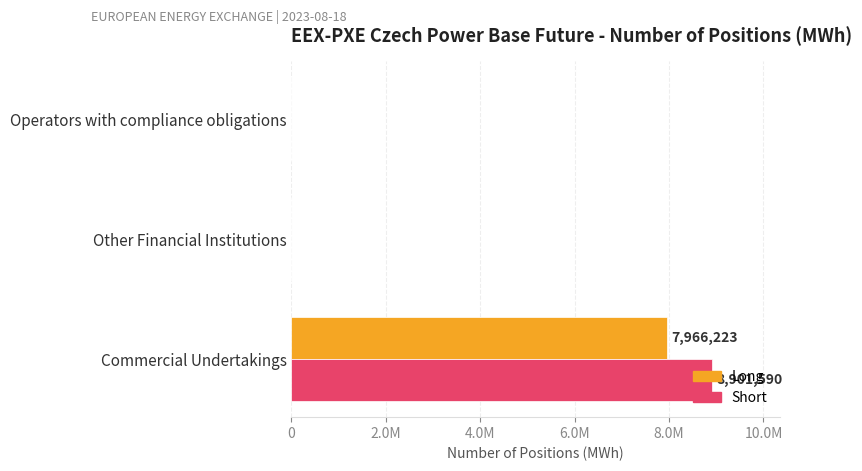

Which series has the largest range (max minus min)?

Short